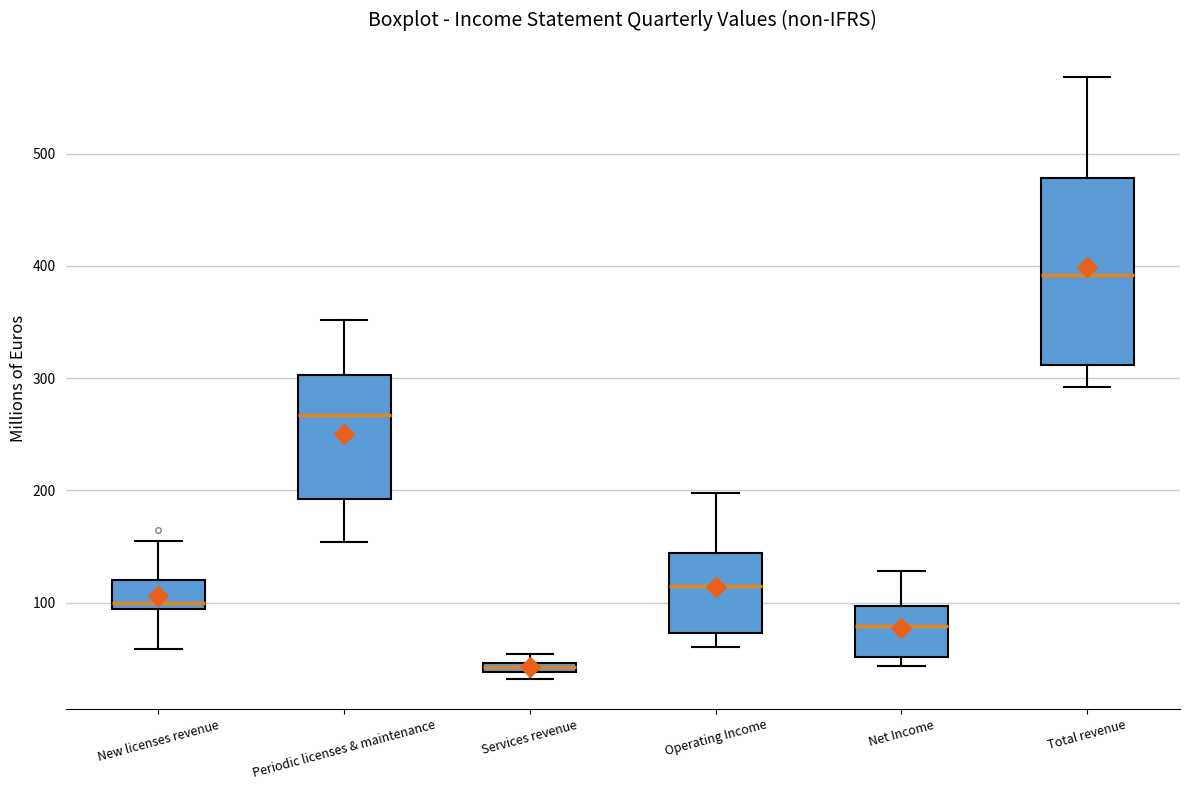

Which box's median line is the lowest?

Services revenue